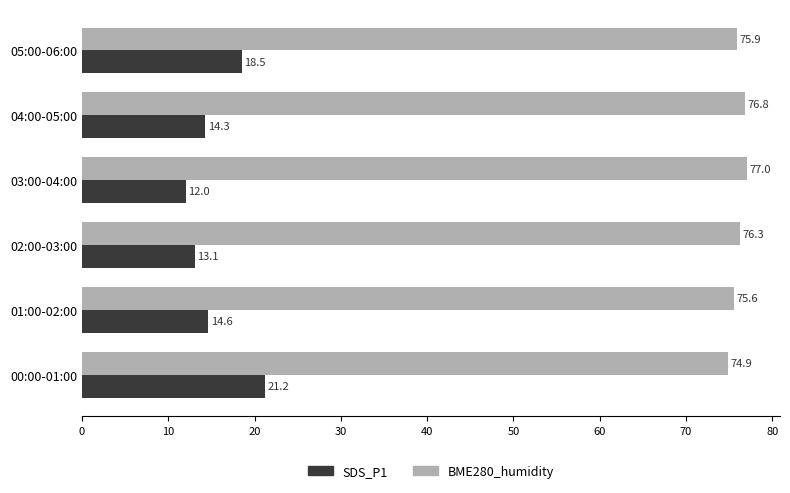

Which series has the widest spread of values?

SDS_P1